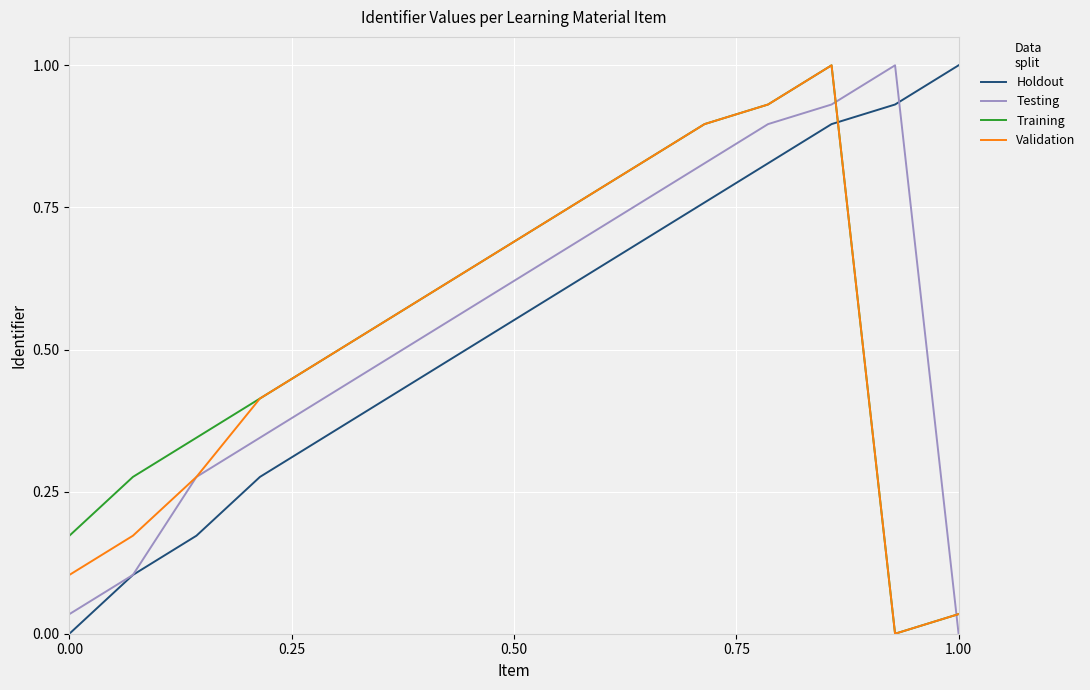

How many interior local peaks does the Training series have?

1